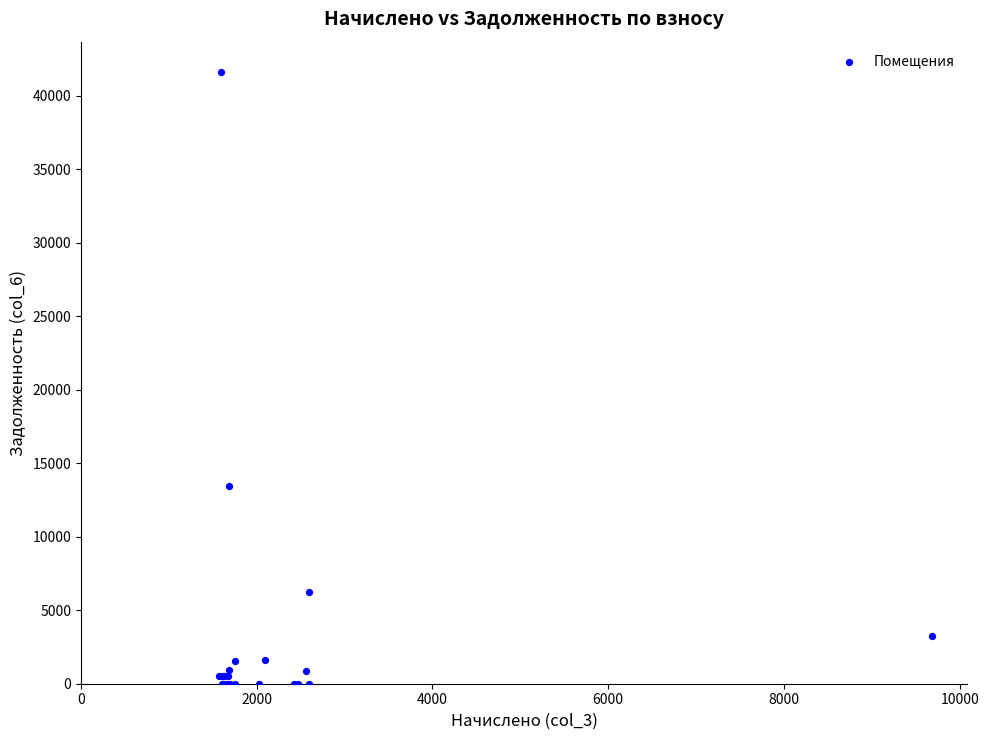

What Y value in the scatter plot is closest to 20796?

13478.9